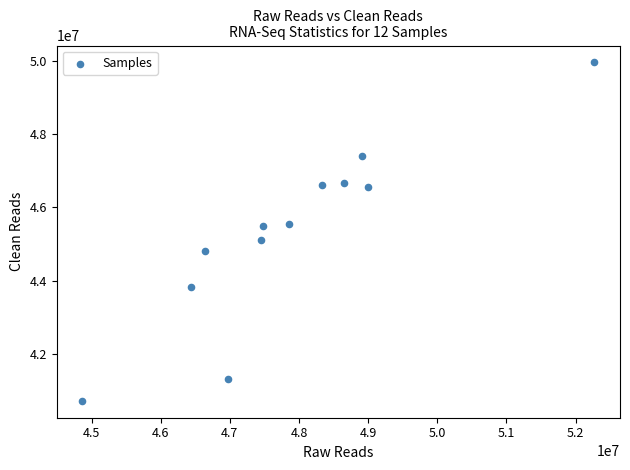

What is the range of Y values (max minus min)?

9218128